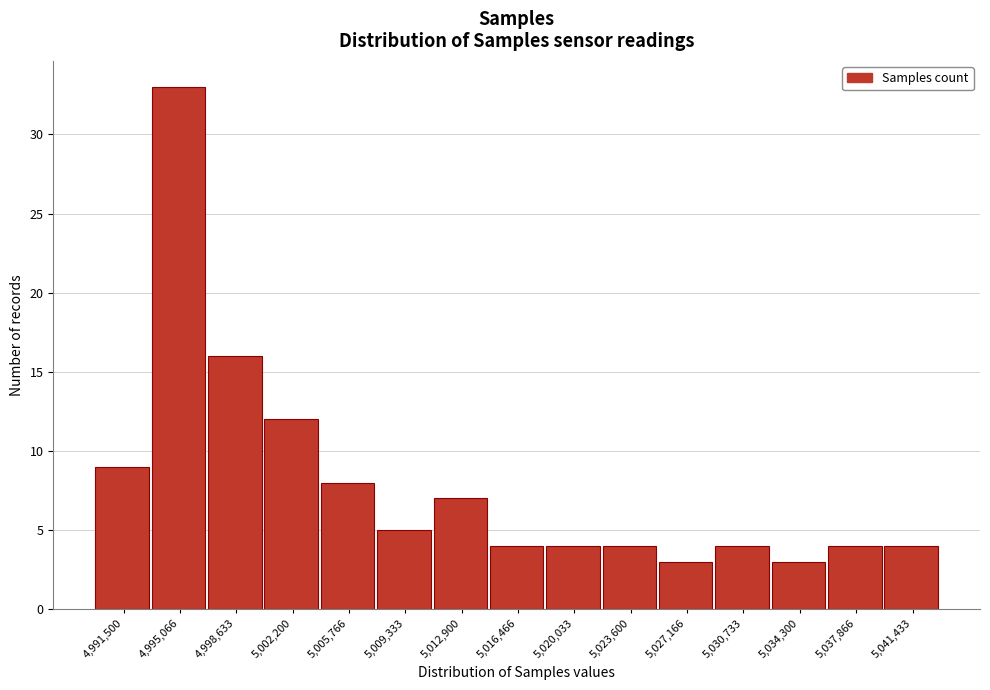

Reading right to left, what are all the values shown in this chart?

5,041,433=4	5,037,866=4	5,034,300=3	5,030,733=4	5,027,166=3	5,023,600=4	5,020,033=4	5,016,466=4	5,012,900=7	5,009,333=5	5,005,766=8	5,002,200=12	4,998,633=16	4,995,066=33	4,991,500=9